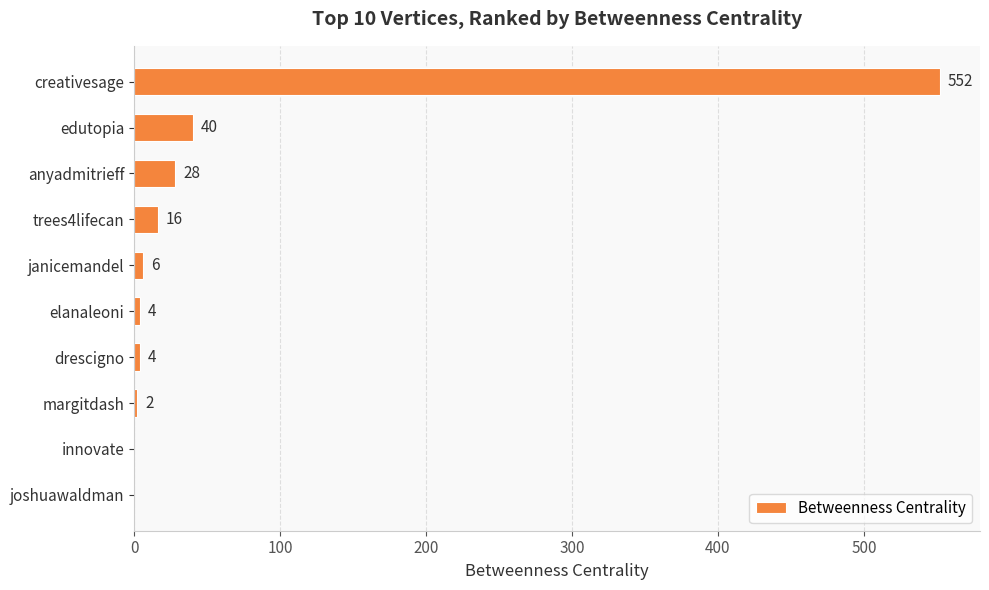

What is the sum of all values?

652